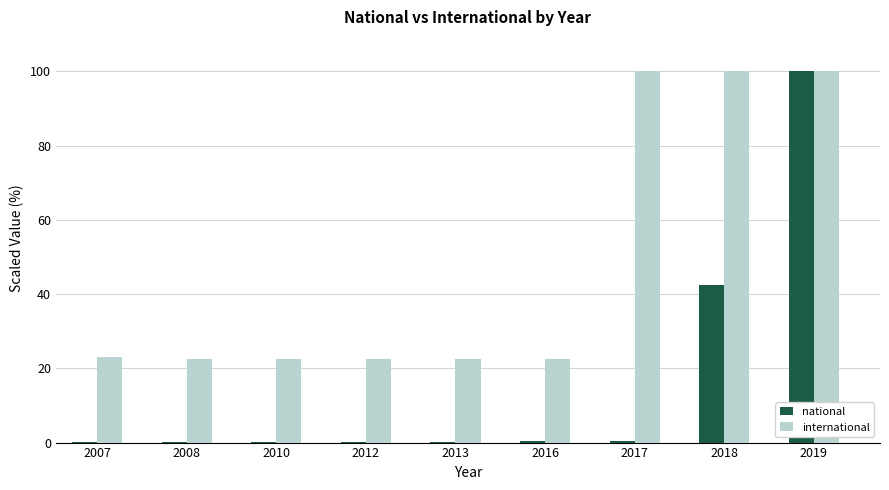

The value of international at 2012 is 7.3. True or false?

False